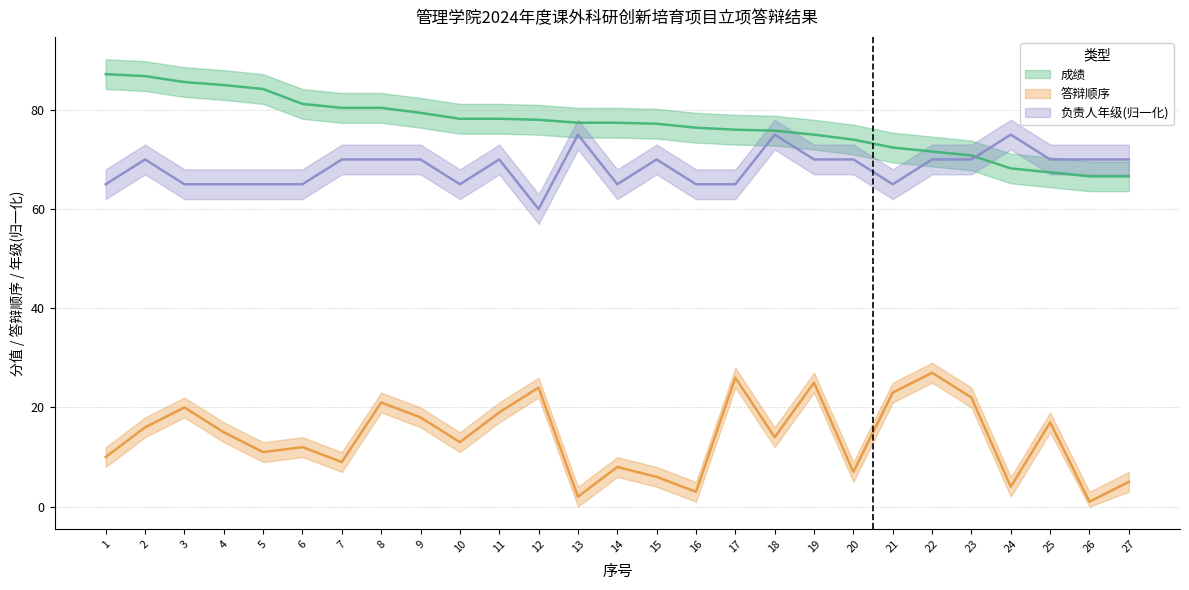

Which label corresponds to the largest value in the chart?

1